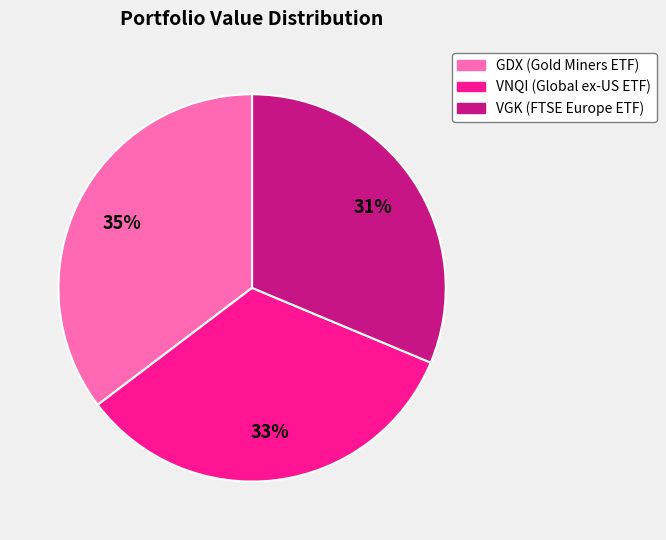

Is there any slice that represents more than half of the pie?

No